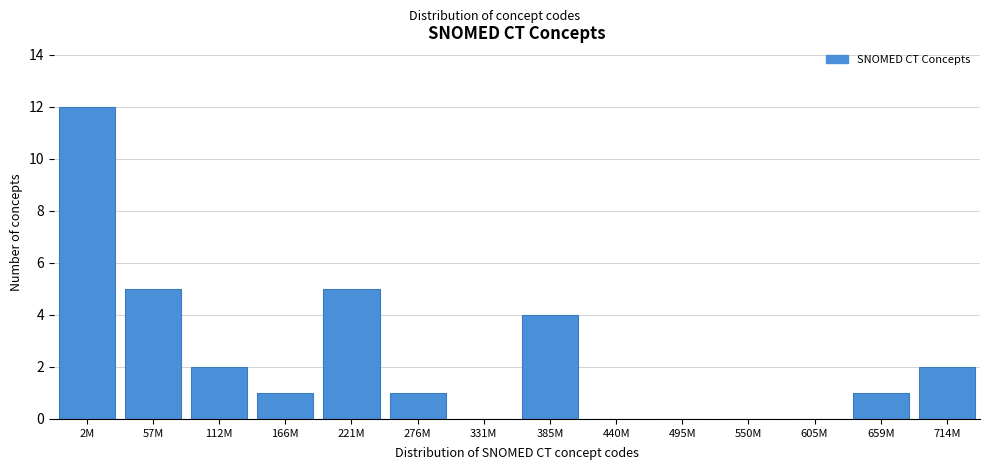

Reading right to left, list all the values displayed in this chart.

714M=2	659M=1	605M=0	550M=0	495M=0	440M=0	385M=4	331M=0	276M=1	221M=5	166M=1	112M=2	57M=5	2M=12